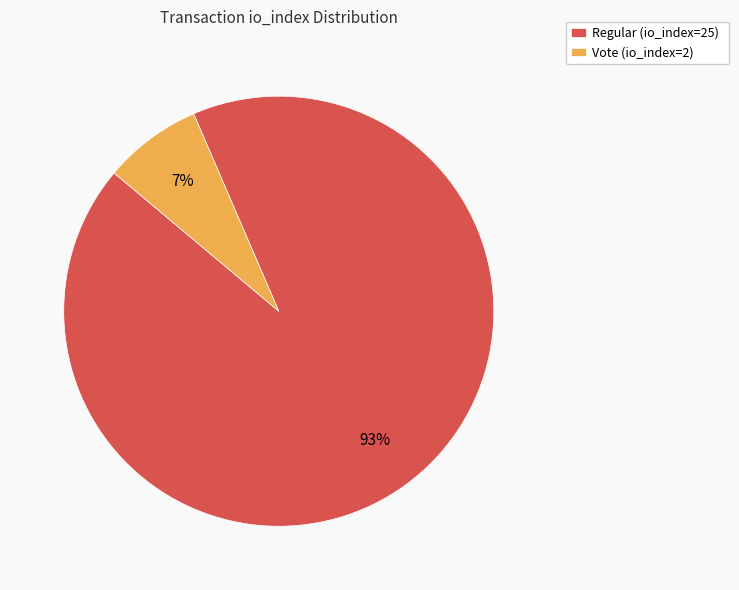

Do Regular (io_index=25) and Vote (io_index=2) together represent more than half of the pie?

Yes